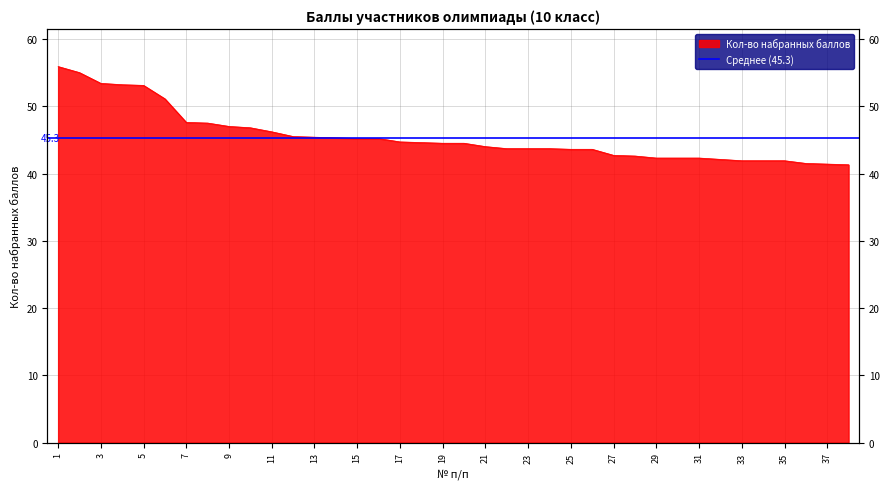

How many lines are shown in the chart?

1